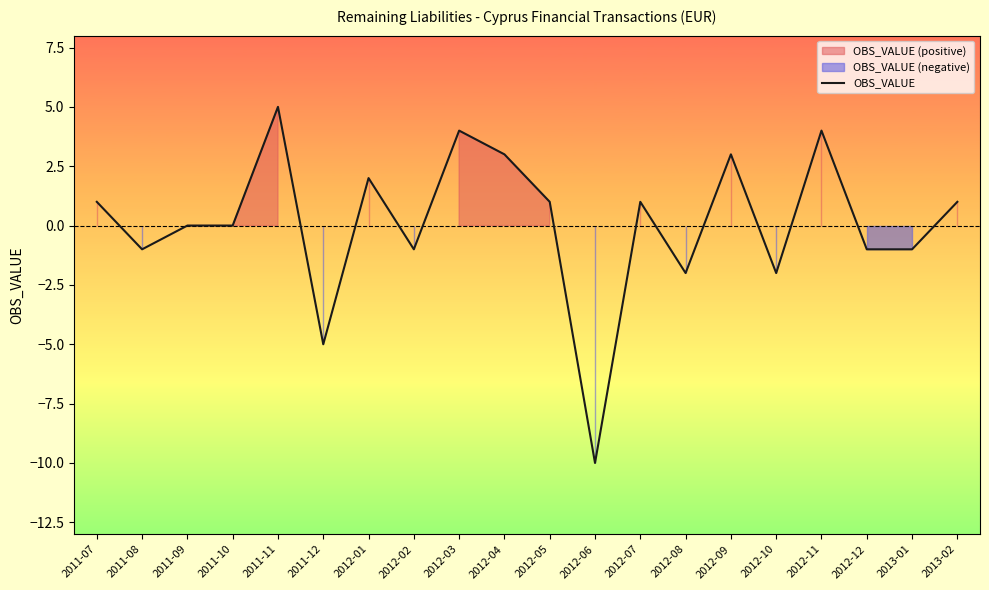

What is the maximum value shown in the chart?

5